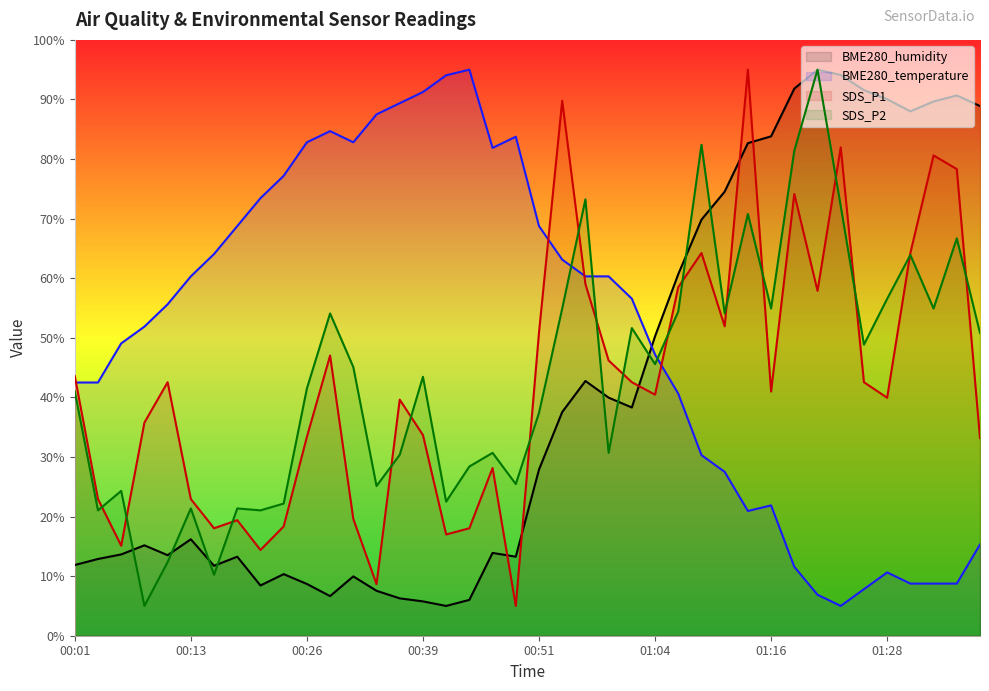

At how many categories does at least one series exceed 38?

40